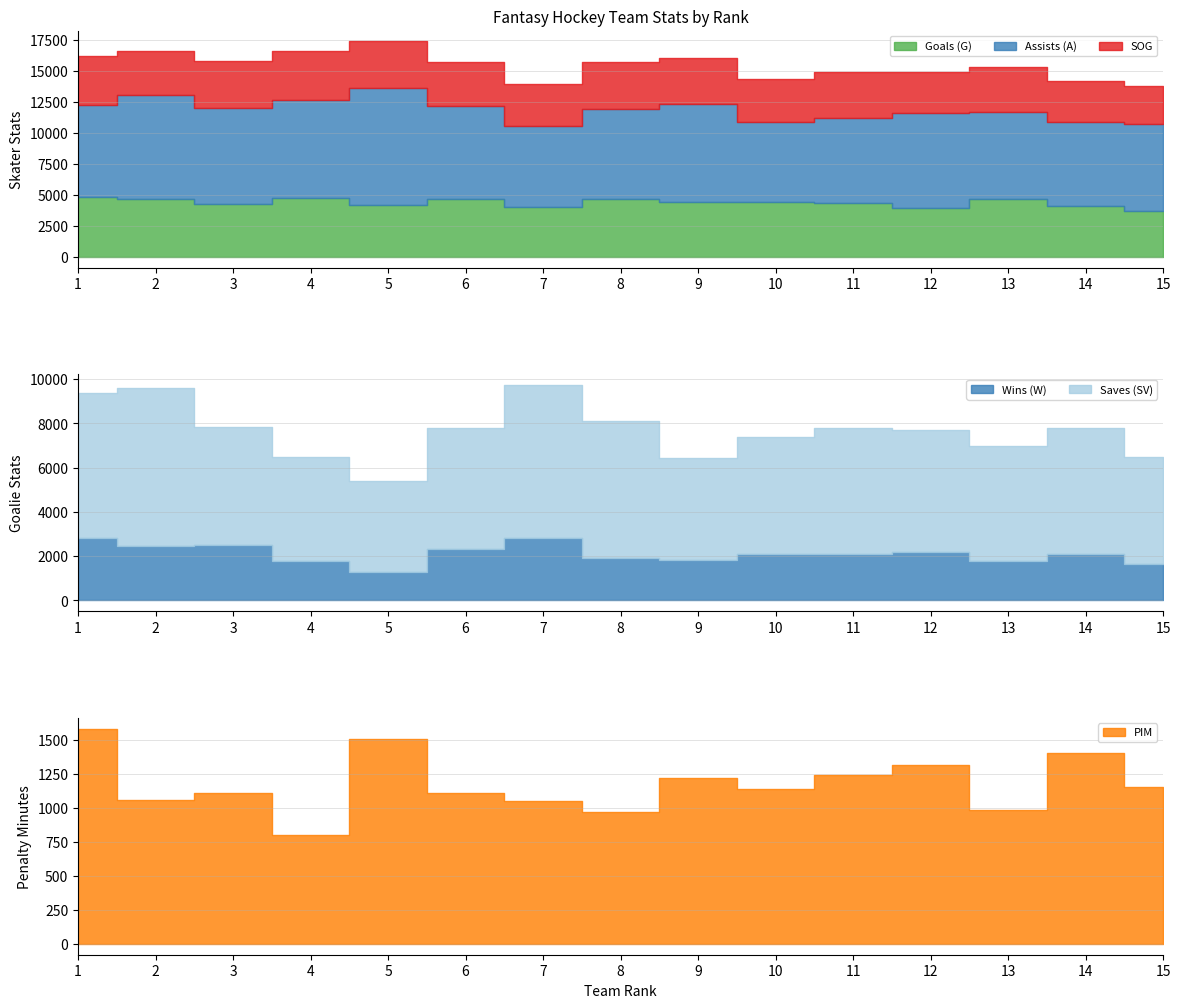

True or false: Goals (G) has more than 1 interior local peaks.

True